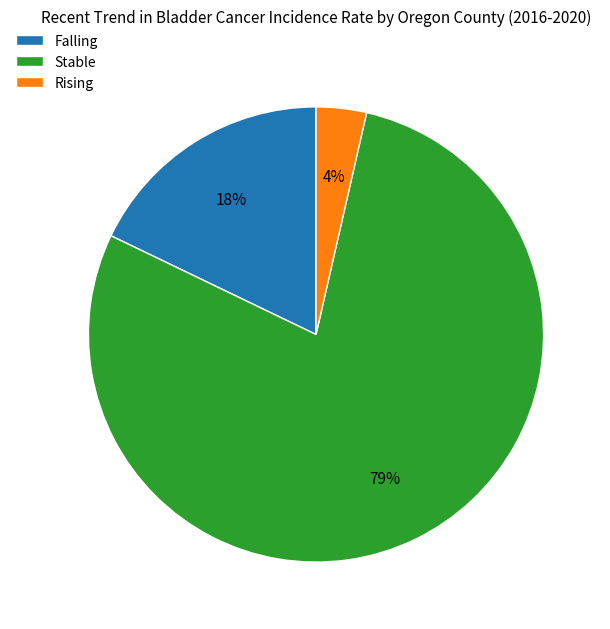

To the nearest percent, what percentage of the pie is Rising?

4%